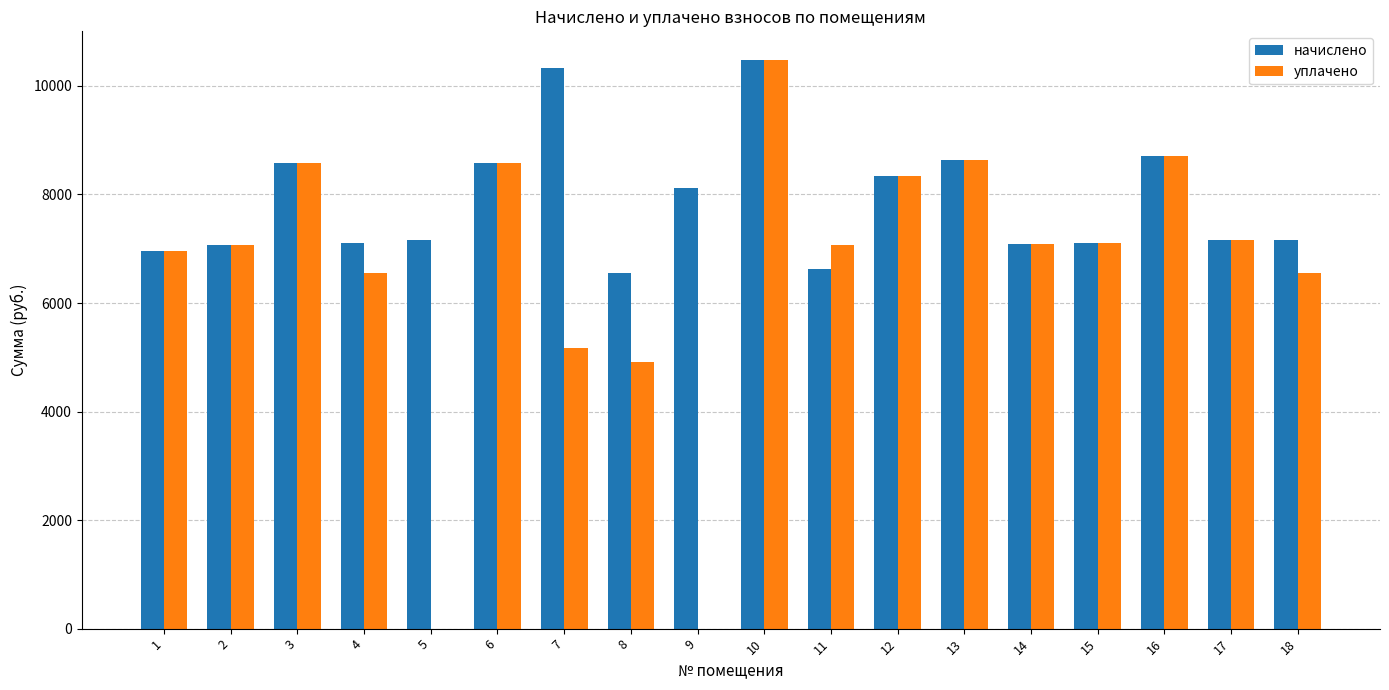

What is the maximum value shown in the chart?

10482.5